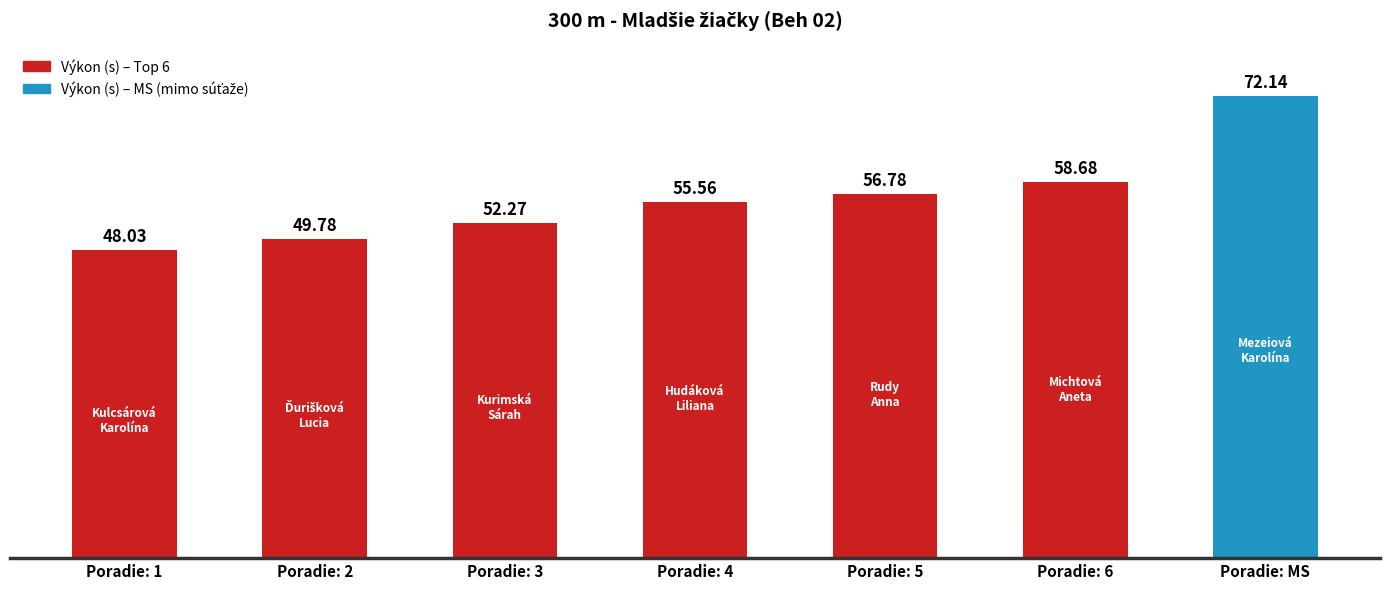

At which label does the data first exceed 55?

Hudáková Liliana